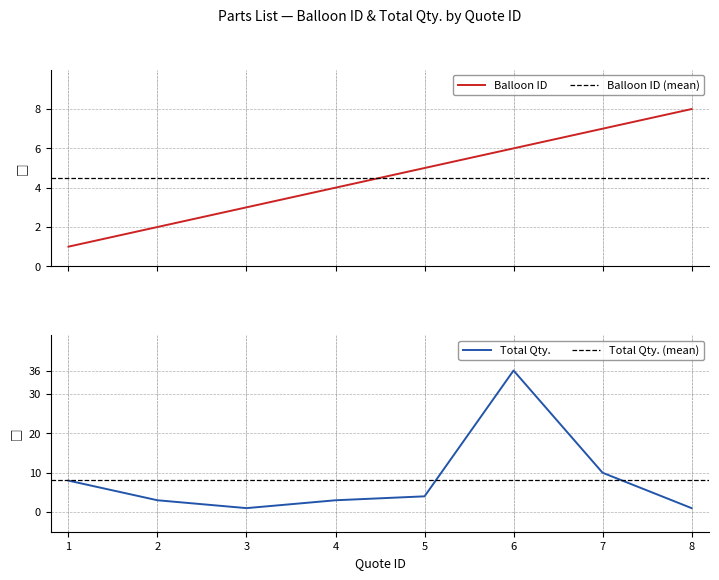

The Balloon ID series shows 1 at 1. True or false?

True